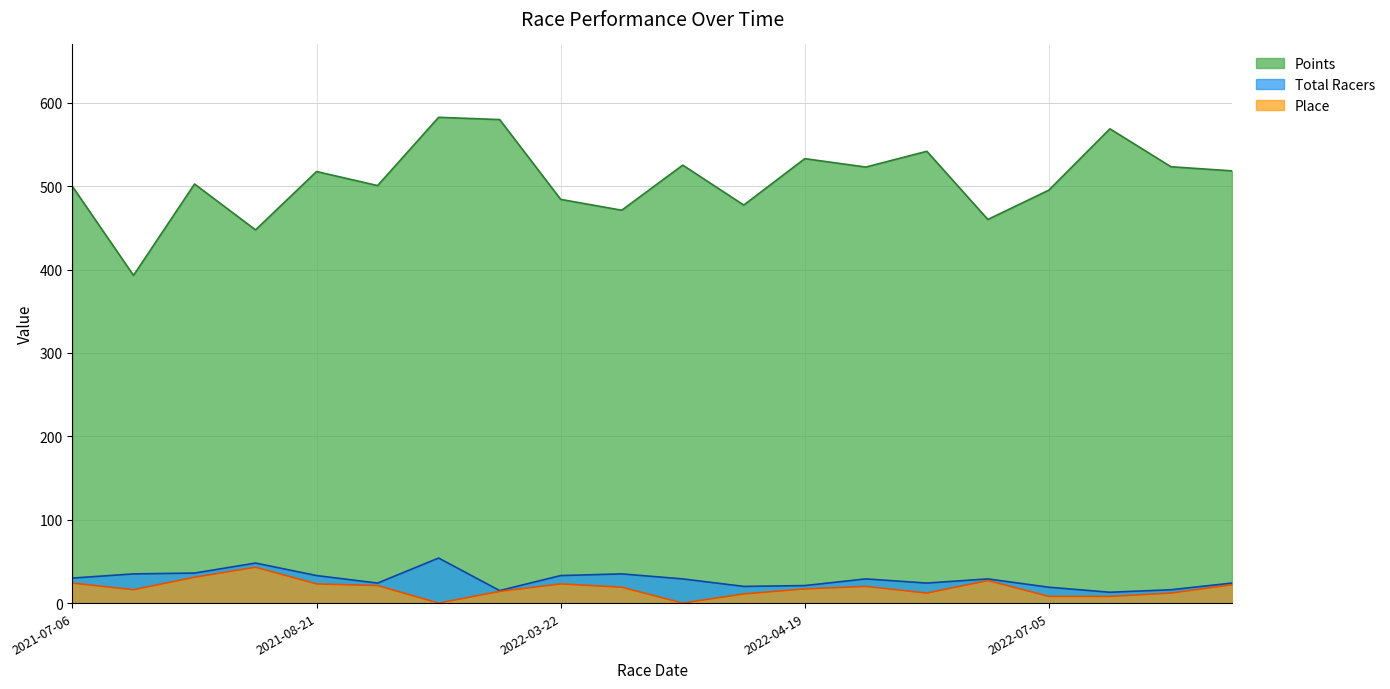

True or false: Points has more than 0 points higher than both neighbors.

True